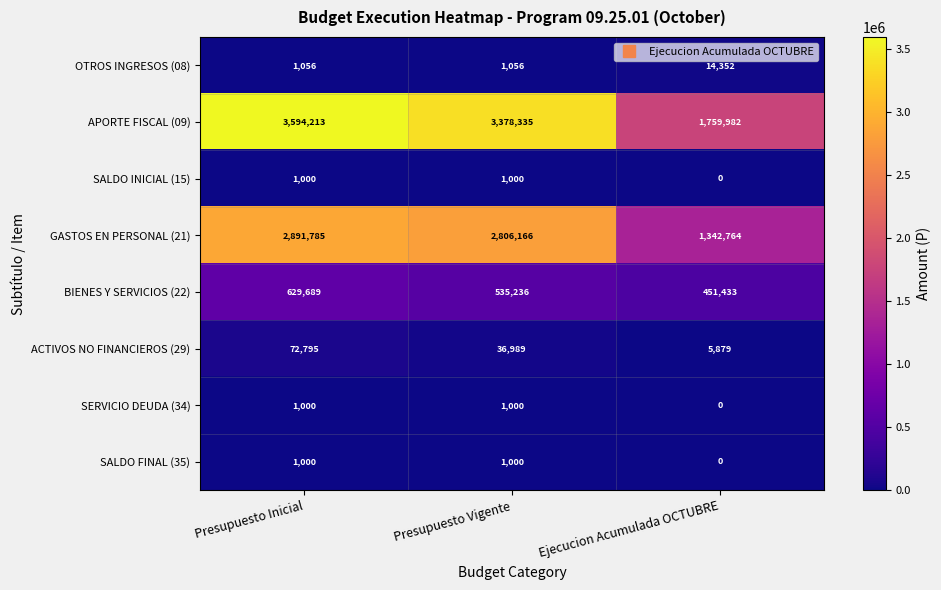

How many data points in SALDO FINAL (35) are less than 1000?

1